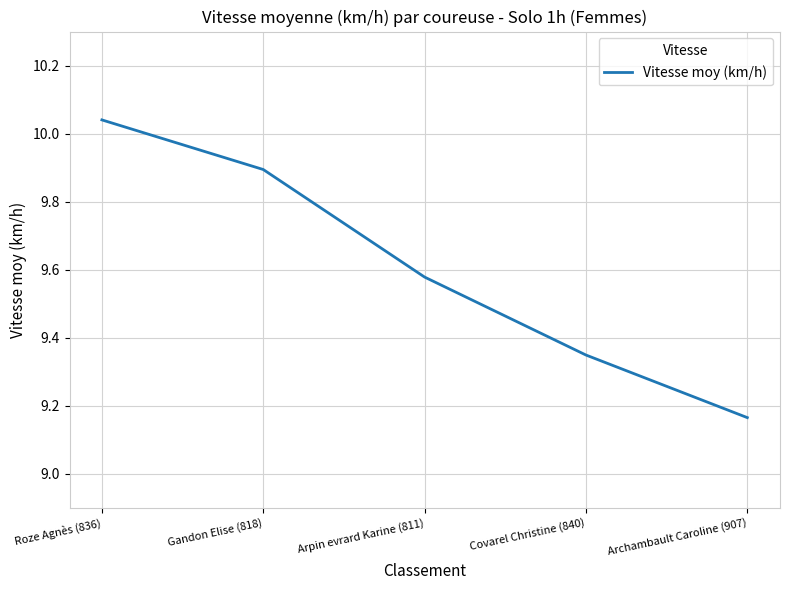

What position from the right is Roze Agnès (836)?

5